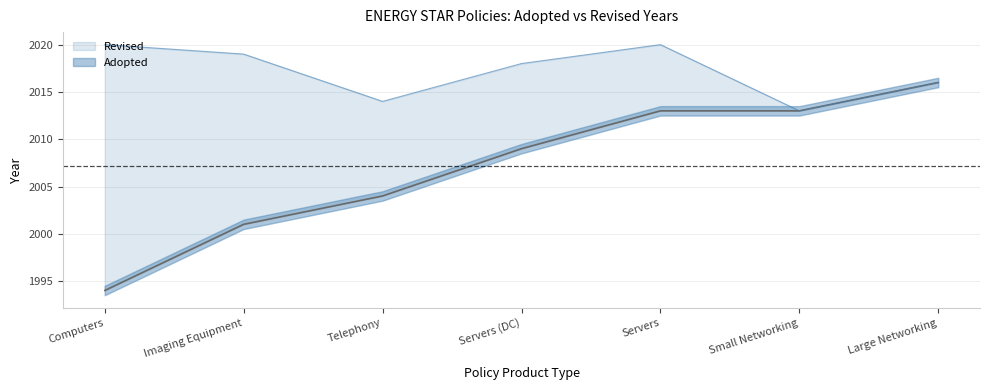

What is the difference between the maximum and minimum values?

22